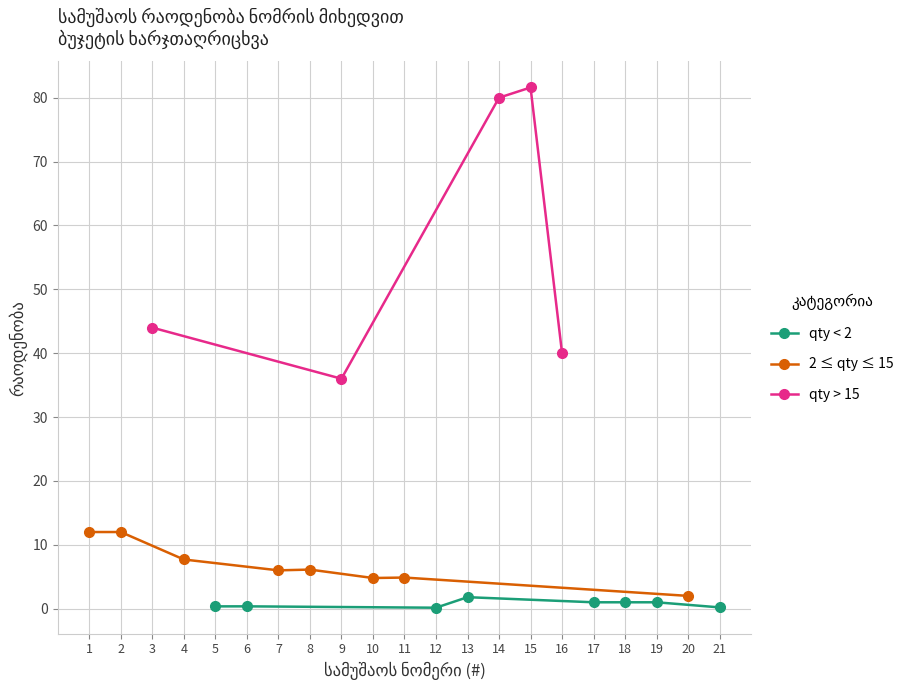

What is the average value of the item_no series?

11.0